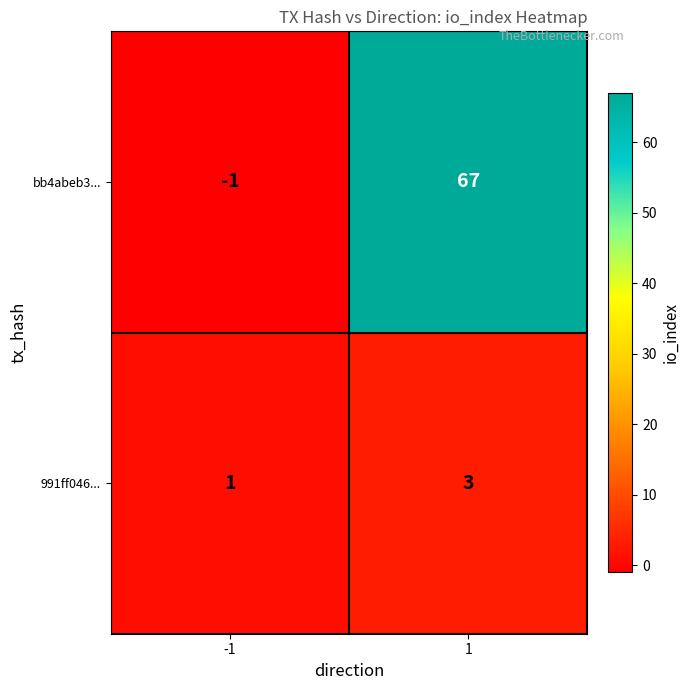

Between -1 and 1, which series saw the biggest shift?

bb4abeb3...